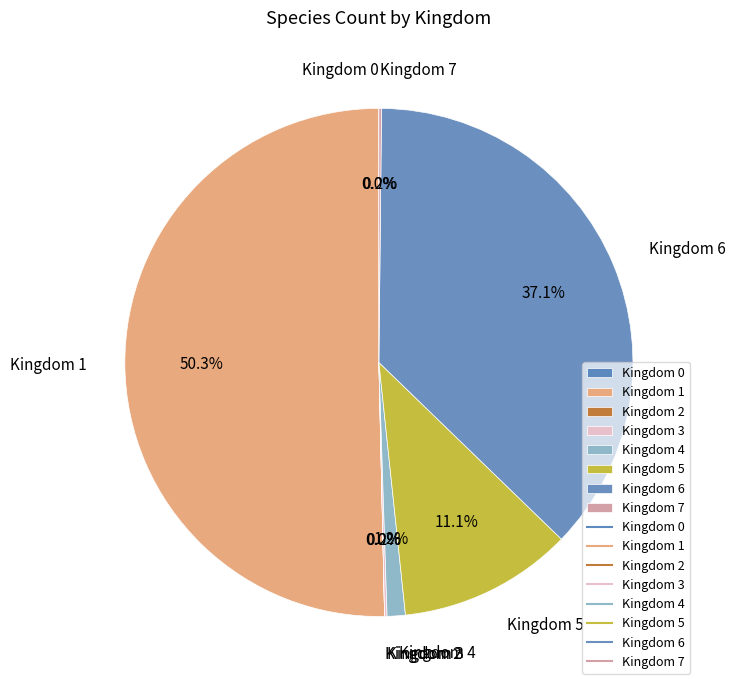

To the nearest percent, what is the average slice percentage?

12%